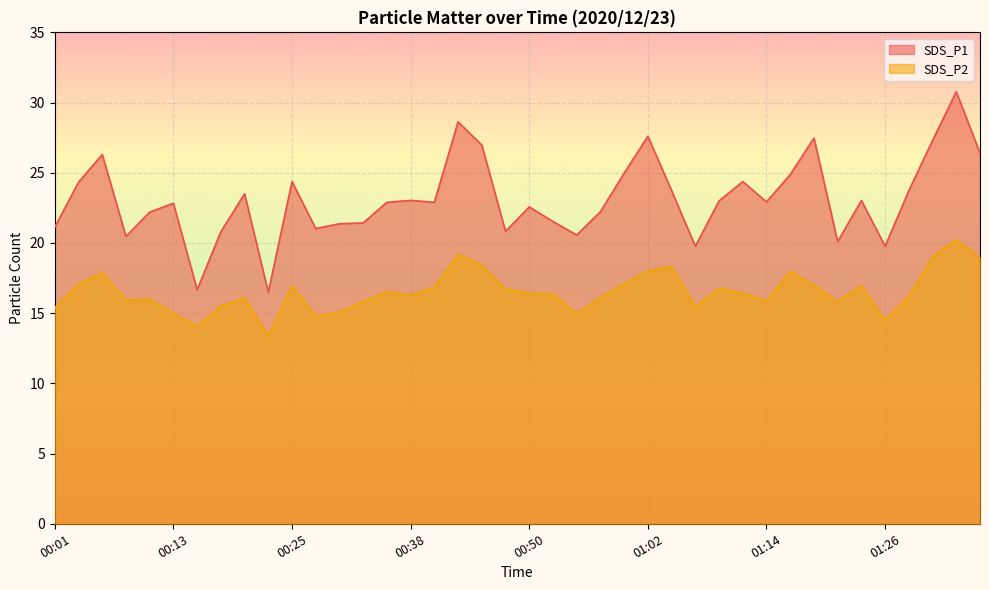

The SDS_P1 series shows 46.5 at 01:36. True or false?

False